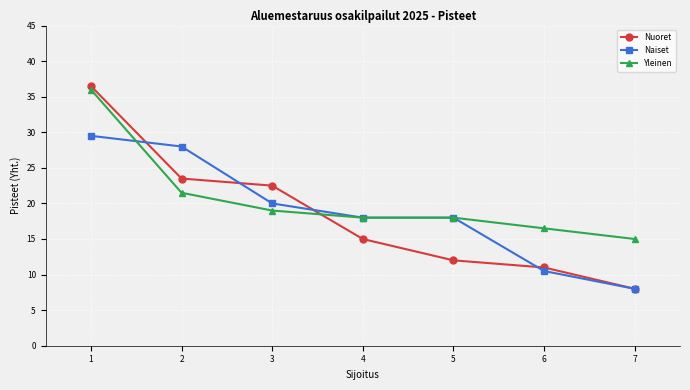

List the labels in order of Nuoret value, smallest first.

7, 6, 5, 4, 3, 2, 1